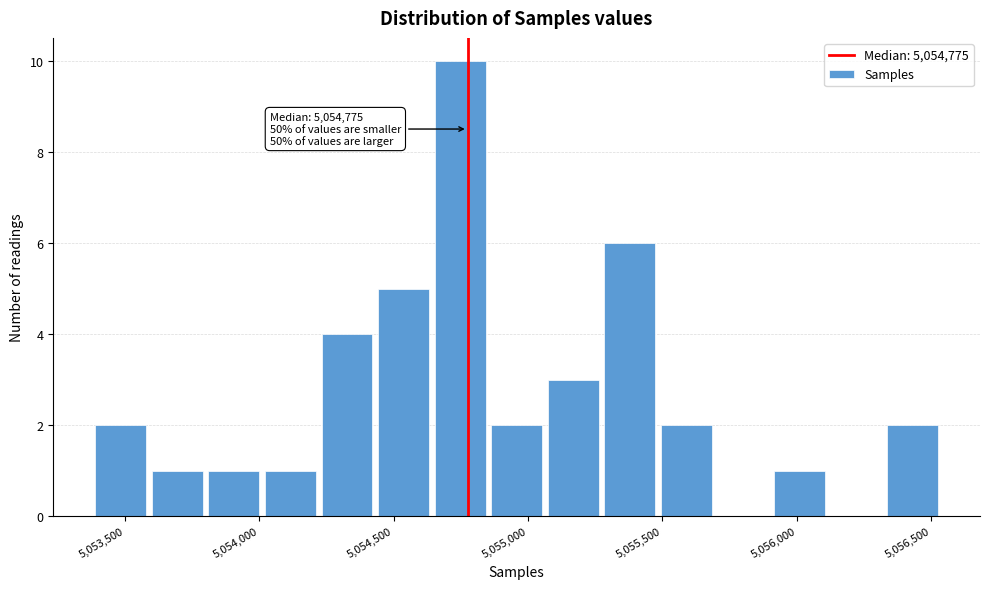

Which range on the x-axis has the tallest bar?

5054650 to 5054850